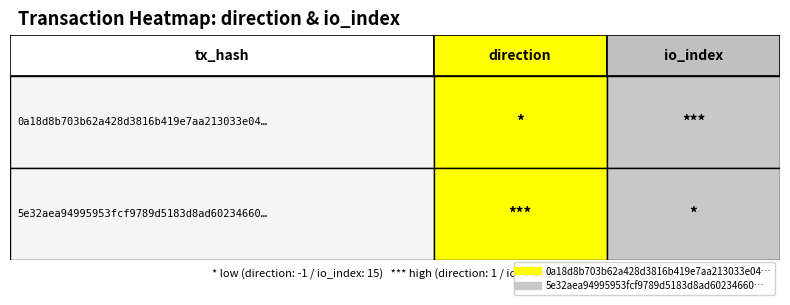

Reading left to right, transcribe all the data shown in this chart.

0a18d8b703b62a428d3816b419e7aa213033e04: 0=-1	1=145
5e32aea94995953fcf9789d5183d8ad60234660: 0=1	1=15